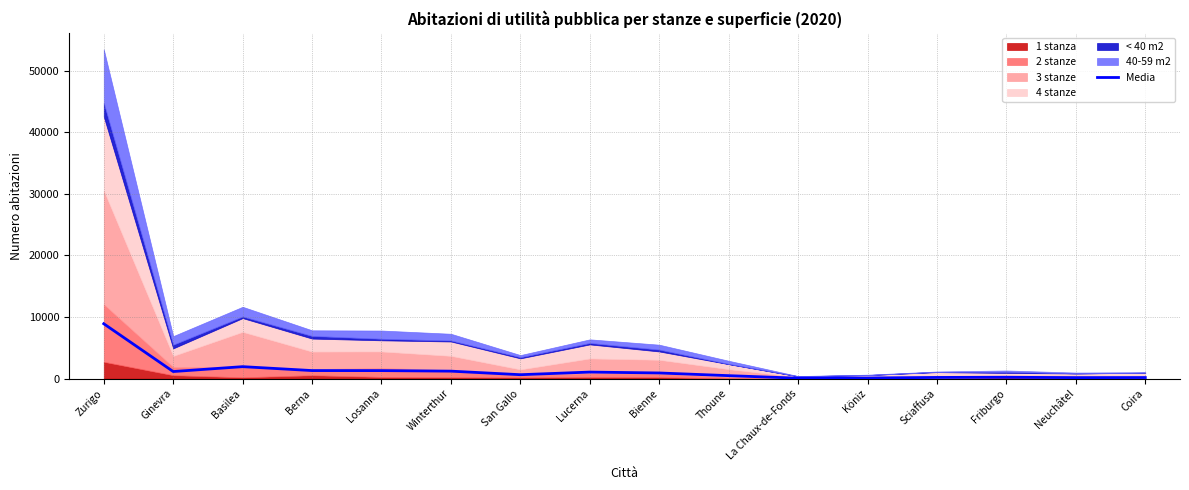

How many points are lower than both their immediate neighbors (excluding endpoints)?

4